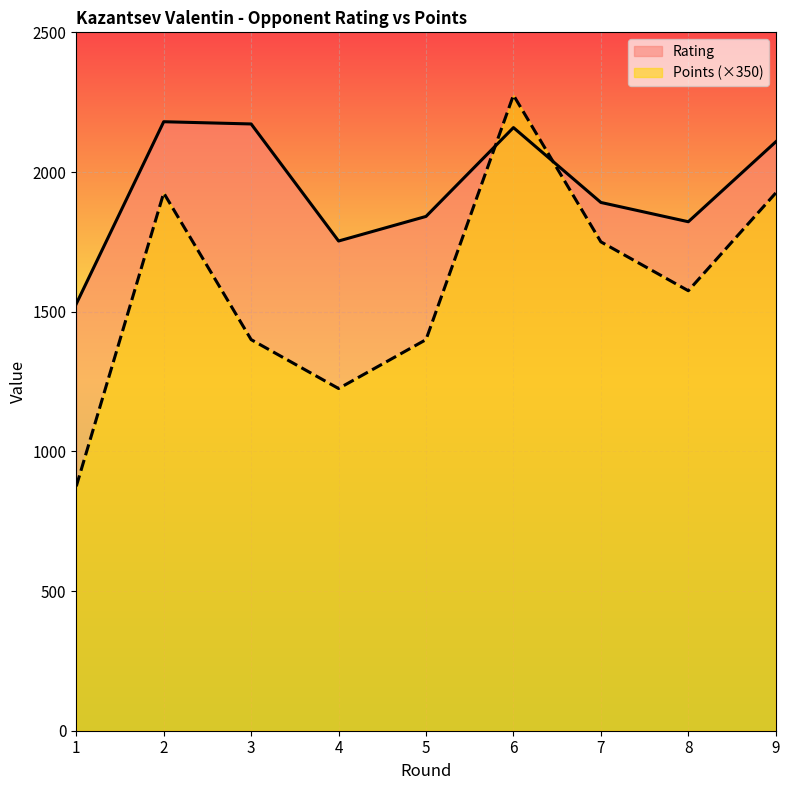

Which series has the largest total across all categories?

Rating